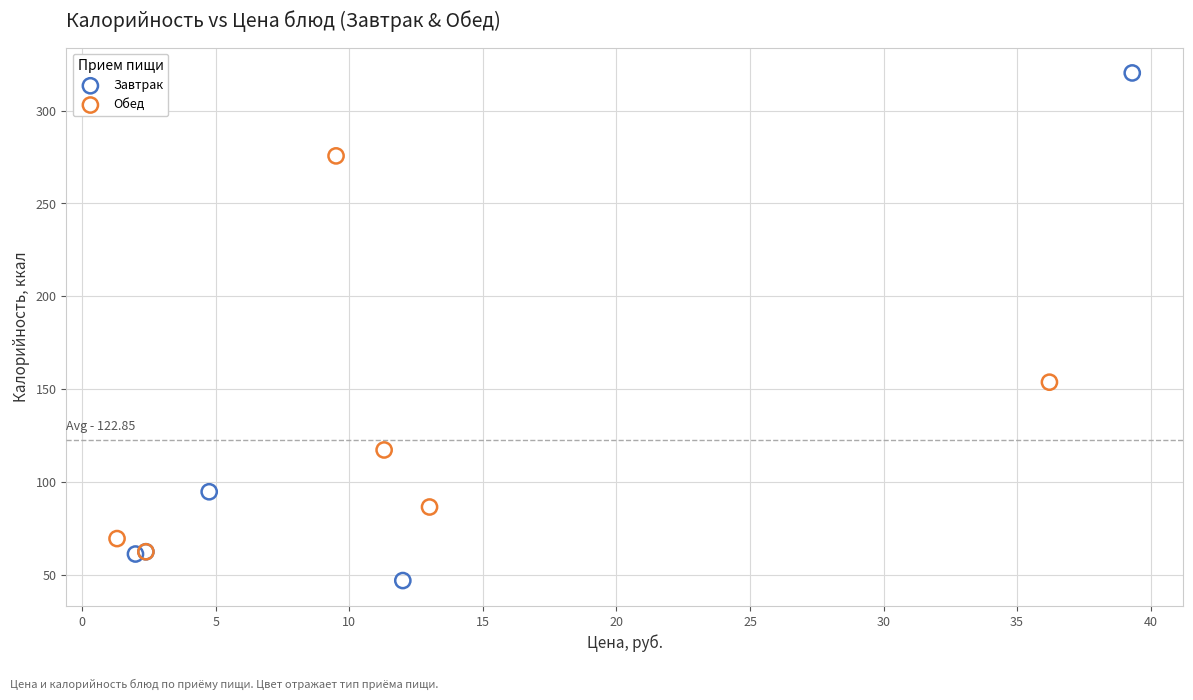

Which series reaches the maximum Y coordinate?

Завтрак